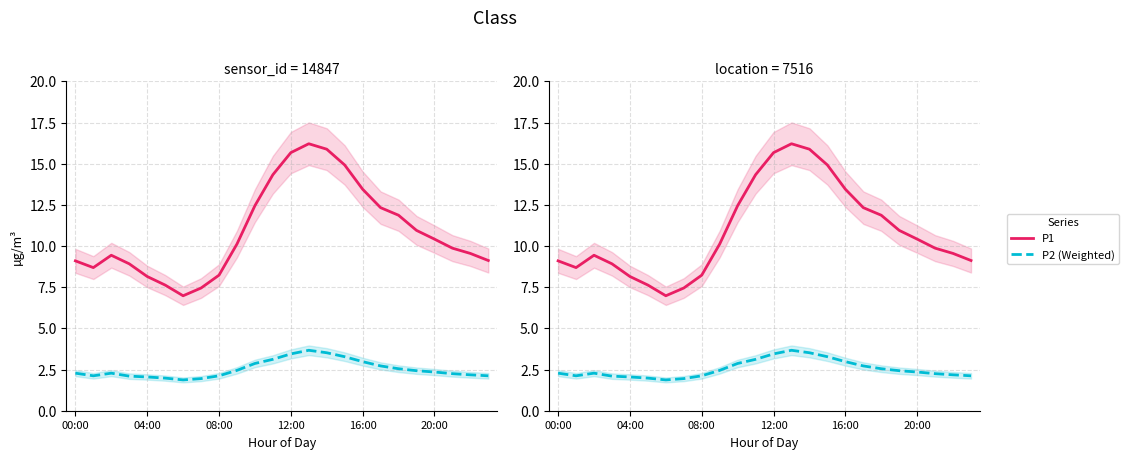

List the series in order of their overall mean, lowest first.

P2 (Weighted), P1